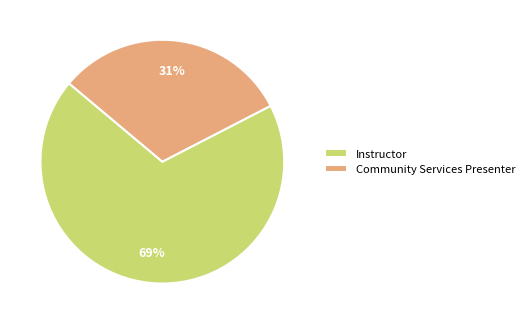

Rank the categories by value from highest to lowest.

Instructor, Community Services Presenter